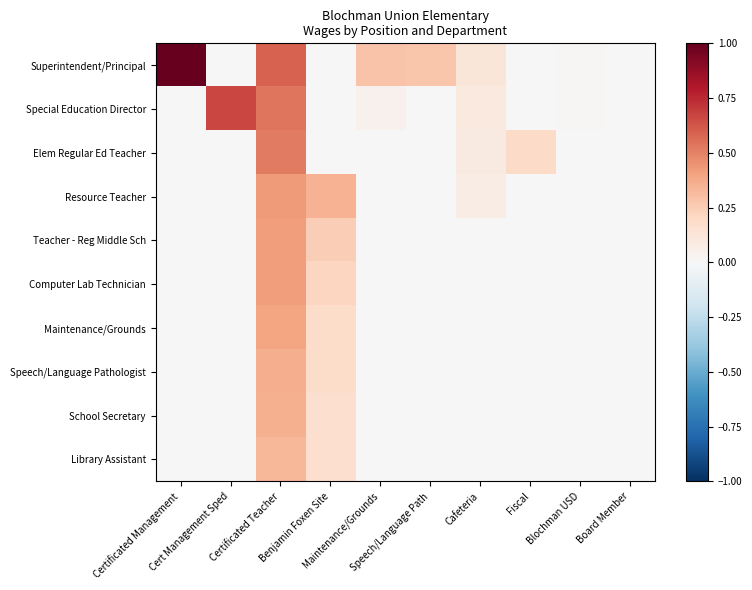

Reading left to right, transcribe all the data shown in this chart.

Superintendent/Principal: Certificated Management=1.0	Cert Management Sped=0.0	Certificated Teacher=0.6	Benjamin Foxen Site=0.0	Maintenance/Grounds=0.3	Speech/Language Path=0.3	Cafeteria=0.1	Fiscal=0.0	Blochman USD=0.0	Board Member=0.0
Special Education Director: Certificated Management=0.0	Cert Management Sped=0.7	Certificated Teacher=0.5	Benjamin Foxen Site=0.0	Maintenance/Grounds=0.0	Speech/Language Path=0.0	Cafeteria=0.1	Fiscal=0.0	Blochman USD=0.0	Board Member=0.0
Elem Regular Ed Teacher: Certificated Management=0.0	Cert Management Sped=0.0	Certificated Teacher=0.5	Benjamin Foxen Site=0.0	Maintenance/Grounds=0.0	Speech/Language Path=0.0	Cafeteria=0.1	Fiscal=0.2	Blochman USD=0.0	Board Member=0.0
Resource Teacher: Certificated Management=0.0	Cert Management Sped=0.0	Certificated Teacher=0.4	Benjamin Foxen Site=0.3	Maintenance/Grounds=0.0	Speech/Language Path=0.0	Cafeteria=0.1	Fiscal=0.0	Blochman USD=0.0	Board Member=0.0
Teacher - Reg Middle Sch: Certificated Management=0.0	Cert Management Sped=0.0	Certificated Teacher=0.4	Benjamin Foxen Site=0.2	Maintenance/Grounds=0.0	Speech/Language Path=0.0	Cafeteria=0.0	Fiscal=0.0	Blochman USD=0.0	Board Member=0.0
Computer Lab Technician: Certificated Management=0.0	Cert Management Sped=0.0	Certificated Teacher=0.4	Benjamin Foxen Site=0.2	Maintenance/Grounds=0.0	Speech/Language Path=0.0	Cafeteria=0.0	Fiscal=0.0	Blochman USD=0.0	Board Member=0.0
Maintenance/Grounds: Certificated Management=0.0	Cert Management Sped=0.0	Certificated Teacher=0.4	Benjamin Foxen Site=0.2	Maintenance/Grounds=0.0	Speech/Language Path=0.0	Cafeteria=0.0	Fiscal=0.0	Blochman USD=0.0	Board Member=0.0
Speech/Language Pathologist: Certificated Management=0.0	Cert Management Sped=0.0	Certificated Teacher=0.4	Benjamin Foxen Site=0.2	Maintenance/Grounds=0.0	Speech/Language Path=0.0	Cafeteria=0.0	Fiscal=0.0	Blochman USD=0.0	Board Member=0.0
School Secretary: Certificated Management=0.0	Cert Management Sped=0.0	Certificated Teacher=0.4	Benjamin Foxen Site=0.2	Maintenance/Grounds=0.0	Speech/Language Path=0.0	Cafeteria=0.0	Fiscal=0.0	Blochman USD=0.0	Board Member=0.0
Library Assistant: Certificated Management=0.0	Cert Management Sped=0.0	Certificated Teacher=0.3	Benjamin Foxen Site=0.2	Maintenance/Grounds=0.0	Speech/Language Path=0.0	Cafeteria=0.0	Fiscal=0.0	Blochman USD=0.0	Board Member=0.0